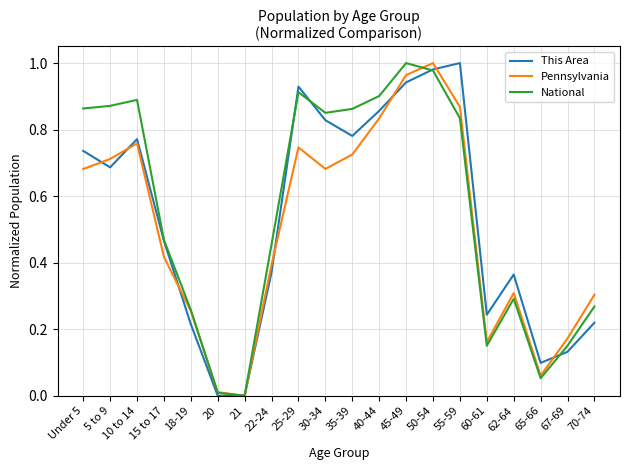

What position from the right is 70-74?

1